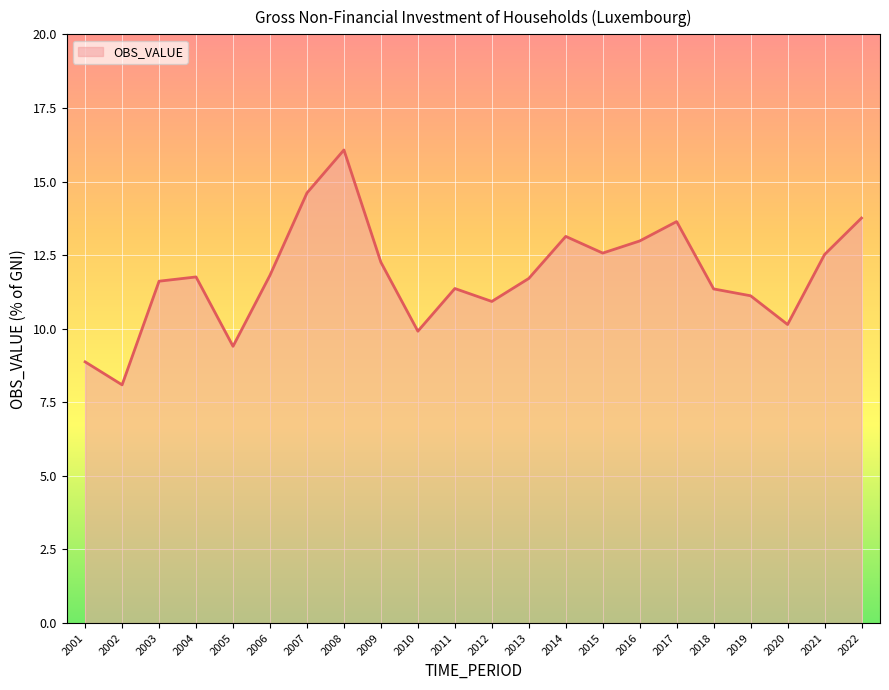

What is the ratio of the value at 2004 to the value at 2015?

0.9